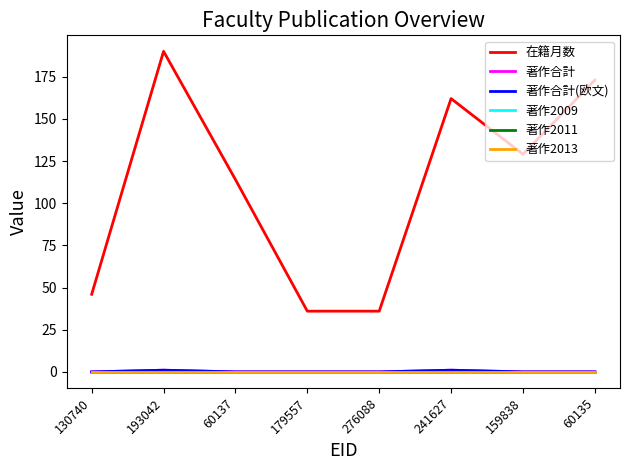

True or false: 在籍月数 has a value of 46 at 130740.

True